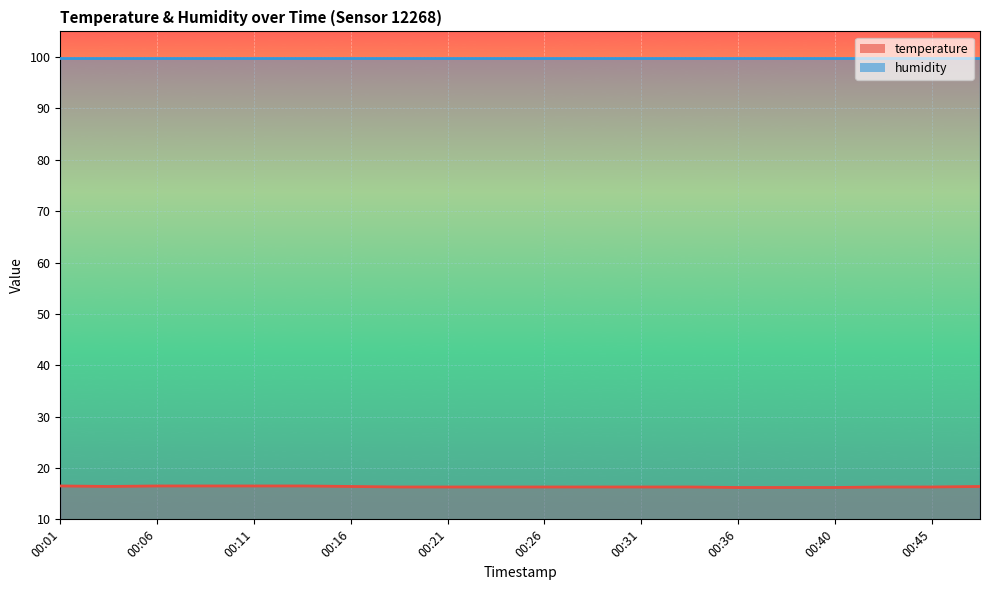

List the labels in order of value, smallest first.

00:36, 00:38, 00:40, 00:18, 00:21, 00:23, 00:26, 00:28, 00:31, 00:33, 00:43, 00:45, 00:04, 00:16, 00:48, 00:01, 00:06, 00:09, 00:11, 00:13